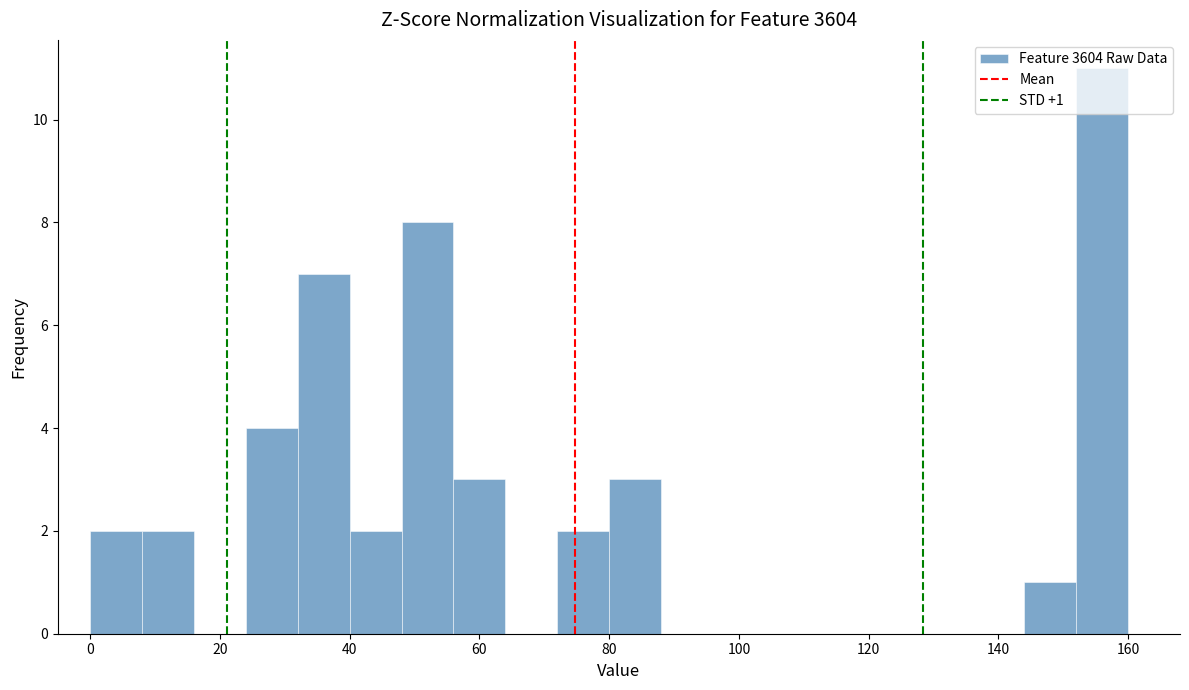

Over which range of the x-axis is the bar tallest?

152 to 160